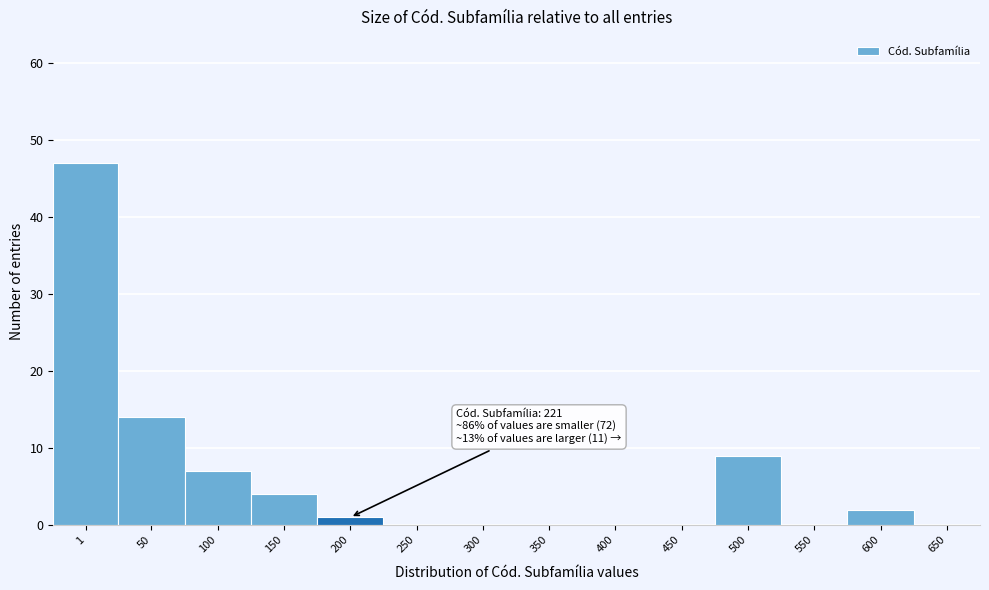

Reading right to left, what are all the values shown in this chart?

650=0	600=2	550=0	500=9	450=0	400=0	350=0	300=0	250=0	200=1	150=4	100=7	50=14	1=47